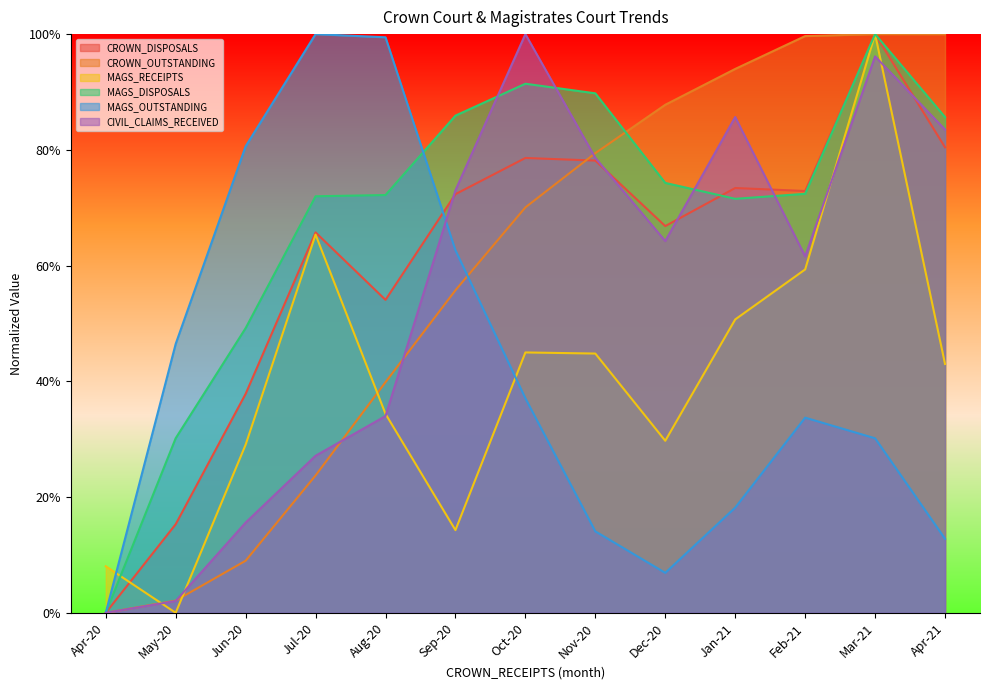

True or false: MAGS_RECEIPTS and CIVIL_CLAIMS_RECEIVED cross at least once.

True